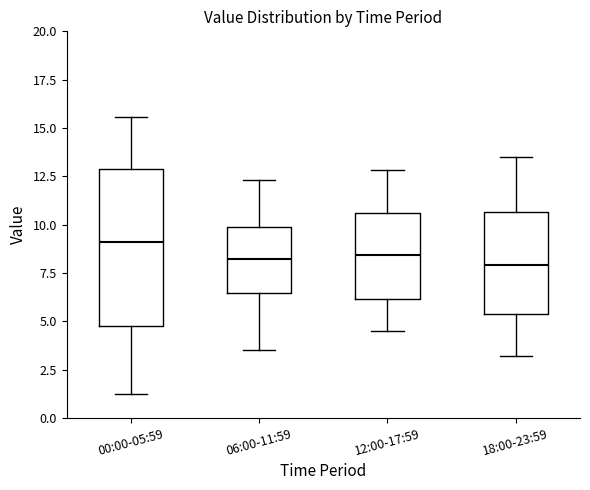

Reading left to right, read every box against the y-axis: the position of its median line, the range the box covers, and the ends of its whiskers. The values are not printed on the chart, so give them approximately, as read against the axis.

00:00-05:59: median 9.0, box 4.5 to 13.0, whiskers 1.0 to 15.5
06:00-11:59: median 8.0, box 6.5 to 10.0, whiskers 3.5 to 12.5
12:00-17:59: median 8.5, box 6.0 to 10.5, whiskers 4.5 to 13.0
18:00-23:59: median 8.0, box 5.5 to 10.5, whiskers 3.0 to 13.5